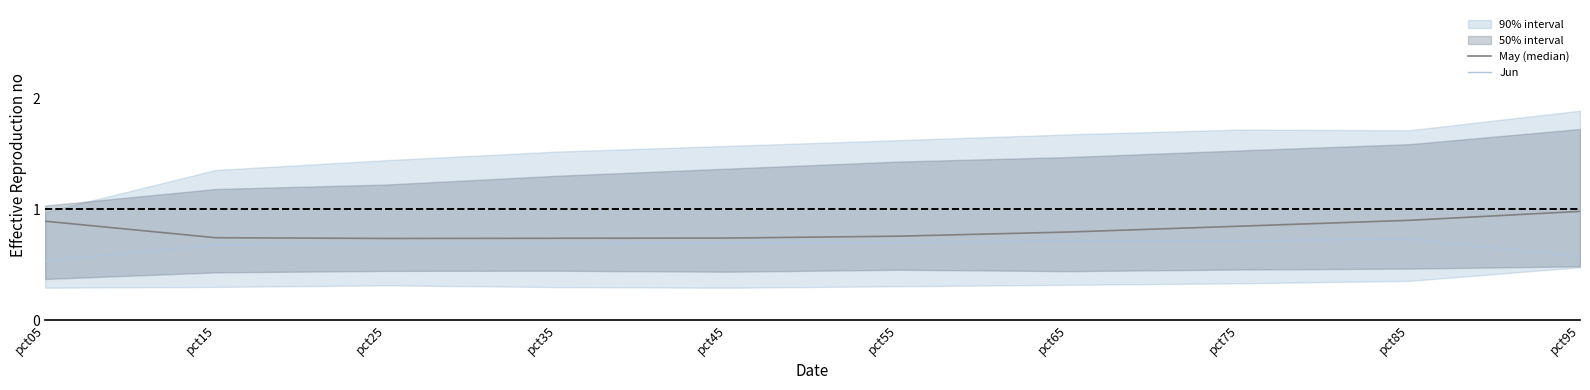

True or false: May and Jun cross at least once.

False